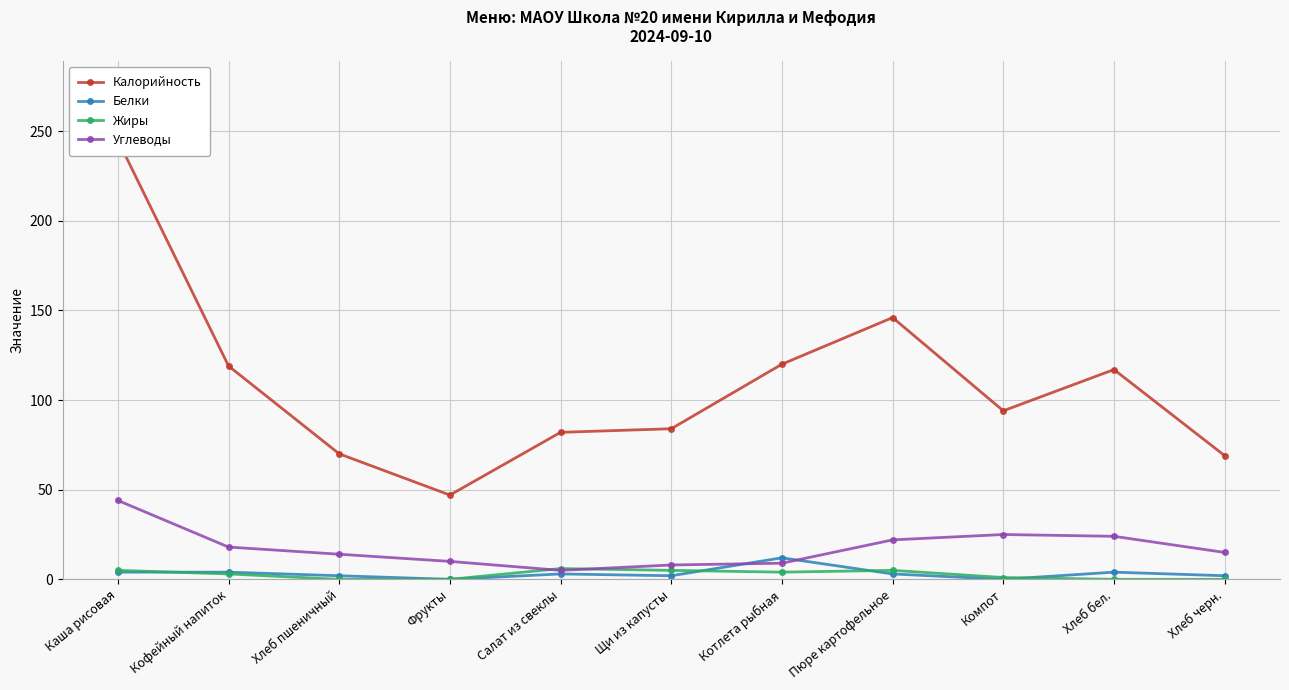

How many lines are shown in the chart?

4